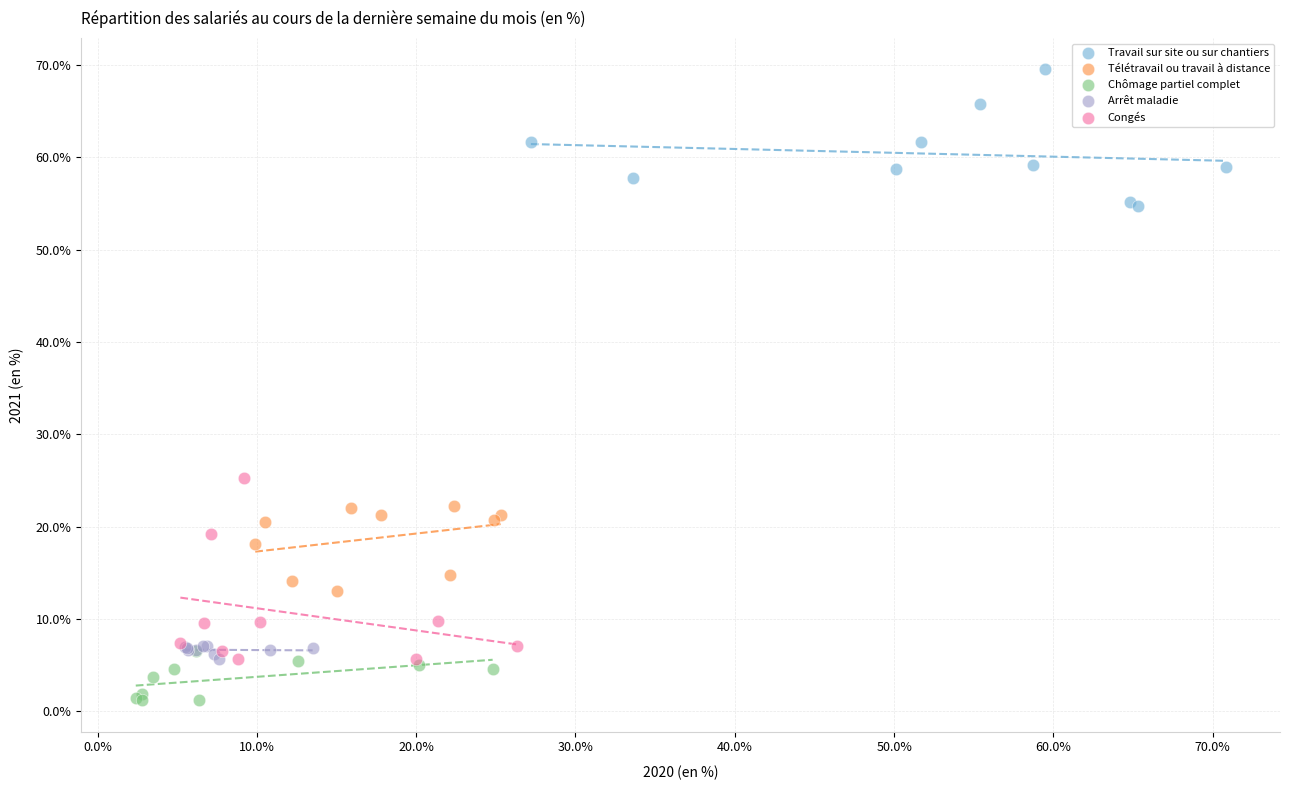

Which series reaches the minimum Y coordinate?

Chômage partiel complet